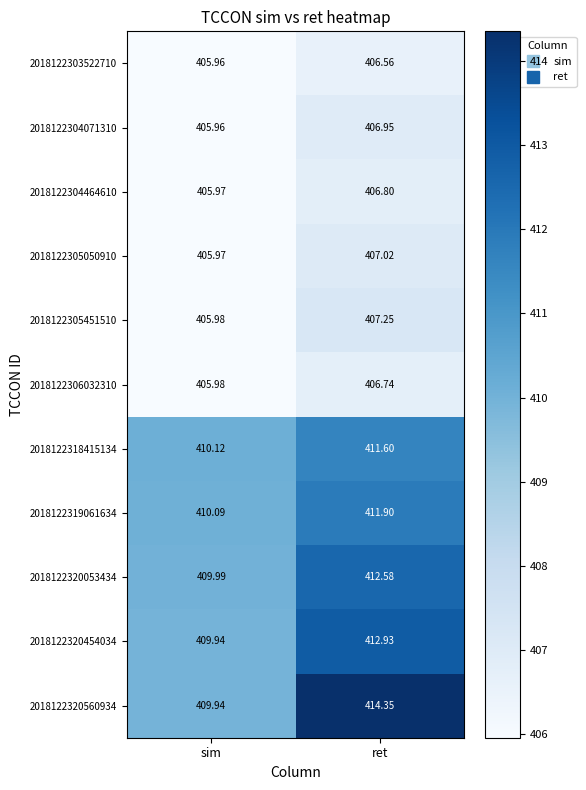

At which label does 2018122320454034 first exceed 412?

ret